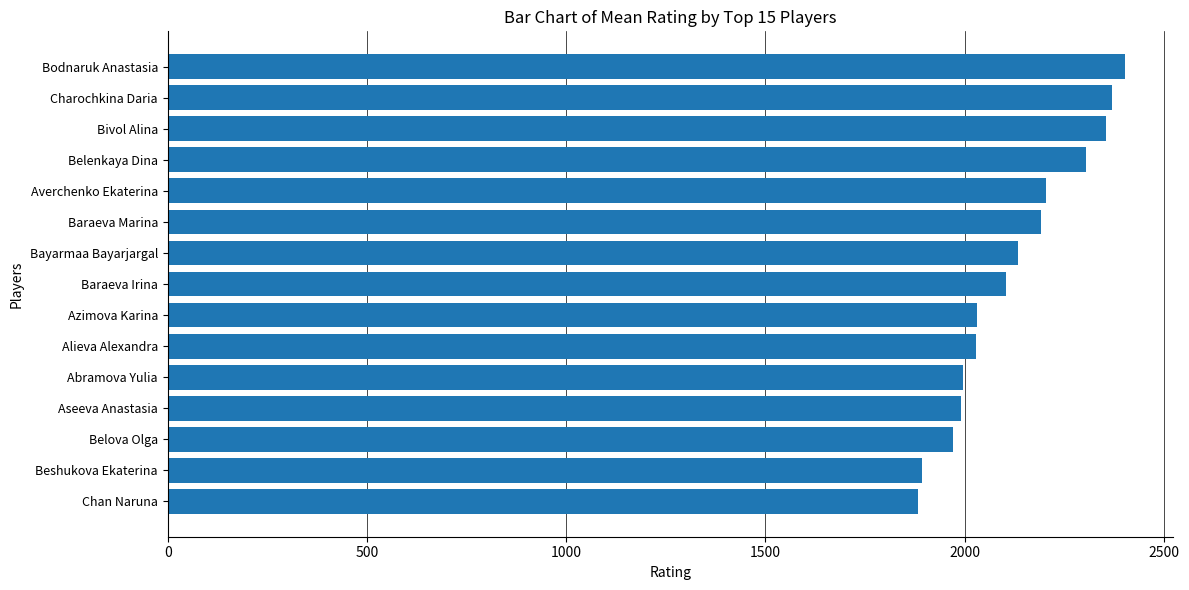

How many series are shown in this chart?

1